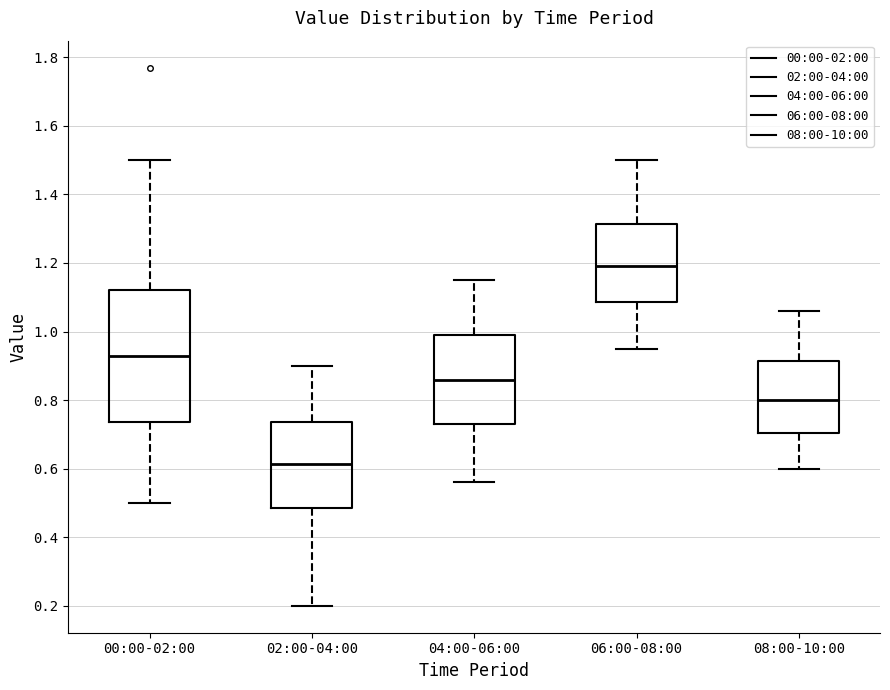

Reading left to right, transcribe this box plot: for each box, give where its median line is, the range the box spans, and where its two whiskers end, as read against the y-axis. The values are not printed on the chart, so give them approximately, as read against the axis.

00:00-02:00: median 0.94, box 0.74 to 1.12, whiskers 0.50 to 1.50
02:00-04:00: median 0.62, box 0.48 to 0.74, whiskers 0.20 to 0.90
04:00-06:00: median 0.86, box 0.74 to 1.00, whiskers 0.56 to 1.16
06:00-08:00: median 1.20, box 1.08 to 1.32, whiskers 0.96 to 1.50
08:00-10:00: median 0.80, box 0.70 to 0.92, whiskers 0.60 to 1.06